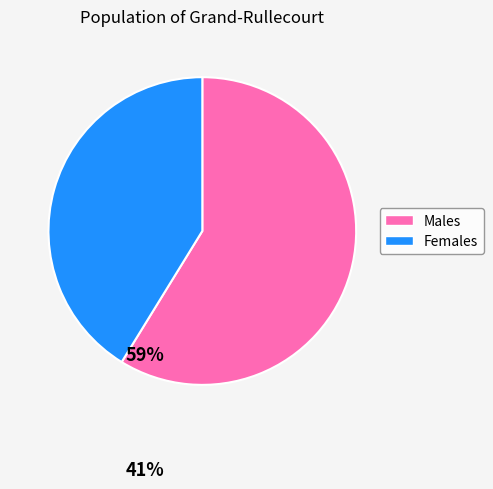

Does any single category account for the majority?

Yes